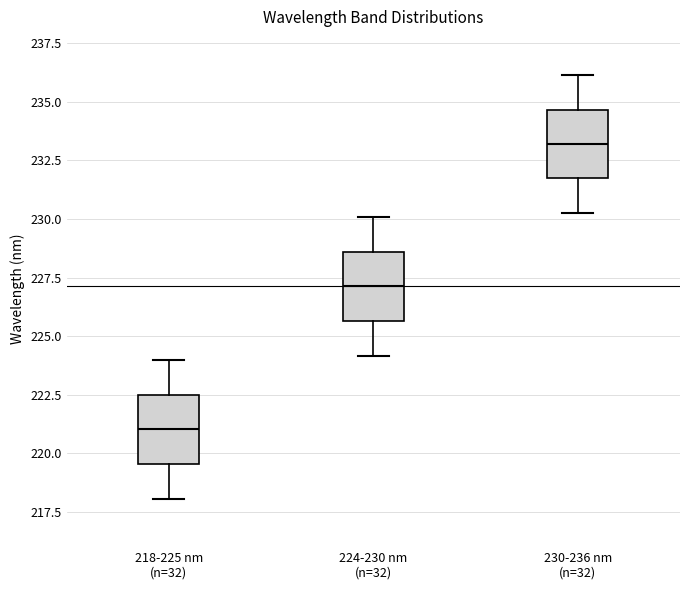

Reading left to right, transcribe this box plot: for each box, give where its median line is, the range the box spans, and where its two whiskers end, as read against the y-axis. The values are not printed on the chart, so give them approximately, as read against the axis.

218-225 nm (n=32): median 221.0, box 219.5 to 222.5, whiskers 218.0 to 224.0
224-230 nm (n=32): median 227.0, box 225.5 to 228.5, whiskers 224.0 to 230.0
230-236 nm (n=32): median 233.0, box 231.5 to 234.5, whiskers 230.5 to 236.0